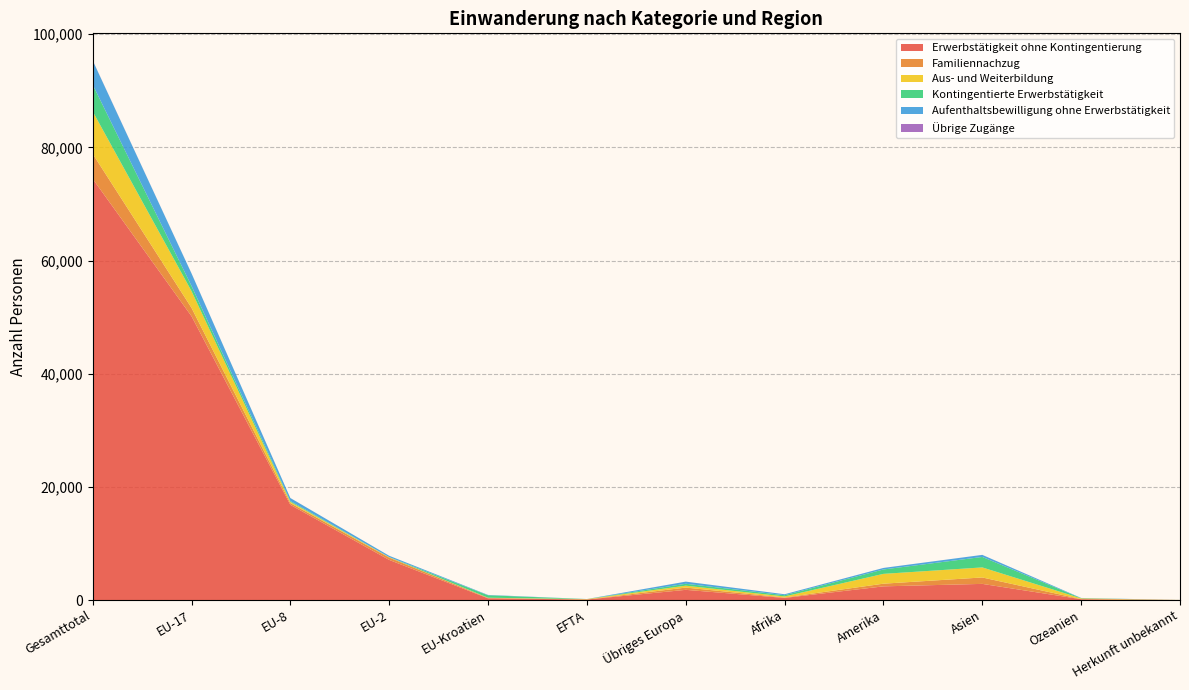

Reading left to right, what are all the values shown in this chart?

Erwerbstätigkeit ohne Kontingentierung: Gesamttotal=74453	EU-17=50159	EU-8=16823	EU-2=7087	EU-Kroatien=298	EFTA=86	Übriges Europa=1799	Afrika=369	Amerika=2415	Asien=2852	Ozeanien=141	Herkunft unbekannt=2
Familiennachzug: Gesamttotal=4411	EU-17=1481	EU-8=309	EU-2=416	EU-Kroatien=79	EFTA=13	Übriges Europa=400	Afrika=80	Amerika=473	Asien=1135	Ozeanien=25	Herkunft unbekannt=0
Aus- und Weiterbildung: Gesamttotal=7498	EU-17=2963	EU-8=215	EU-2=59	EU-Kroatien=26	EFTA=67	Übriges Europa=337	Afrika=186	Amerika=1735	Asien=1775	Ozeanien=128	Herkunft unbekannt=7
Kontingentierte Erwerbstätigkeit: Gesamttotal=4738	EU-17=911	EU-8=148	EU-2=25	EU-Kroatien=438	EFTA=2	Übriges Europa=339	Afrika=216	Amerika=777	Asien=1850	Ozeanien=31	Herkunft unbekannt=1
Aufenthaltsbewilligung ohne Erwerbstätigkeit: Gesamttotal=4259	EU-17=2212	EU-8=530	EU-2=228	EU-Kroatien=59	EFTA=8	Übriges Europa=375	Afrika=171	Amerika=270	Asien=365	Ozeanien=41	Herkunft unbekannt=0
Übrige Zugänge: Gesamttotal=27	EU-17=15	EU-8=3	EU-2=2	EU-Kroatien=0	EFTA=0	Übriges Europa=2	Afrika=0	Amerika=1	Asien=4	Ozeanien=0	Herkunft unbekannt=0